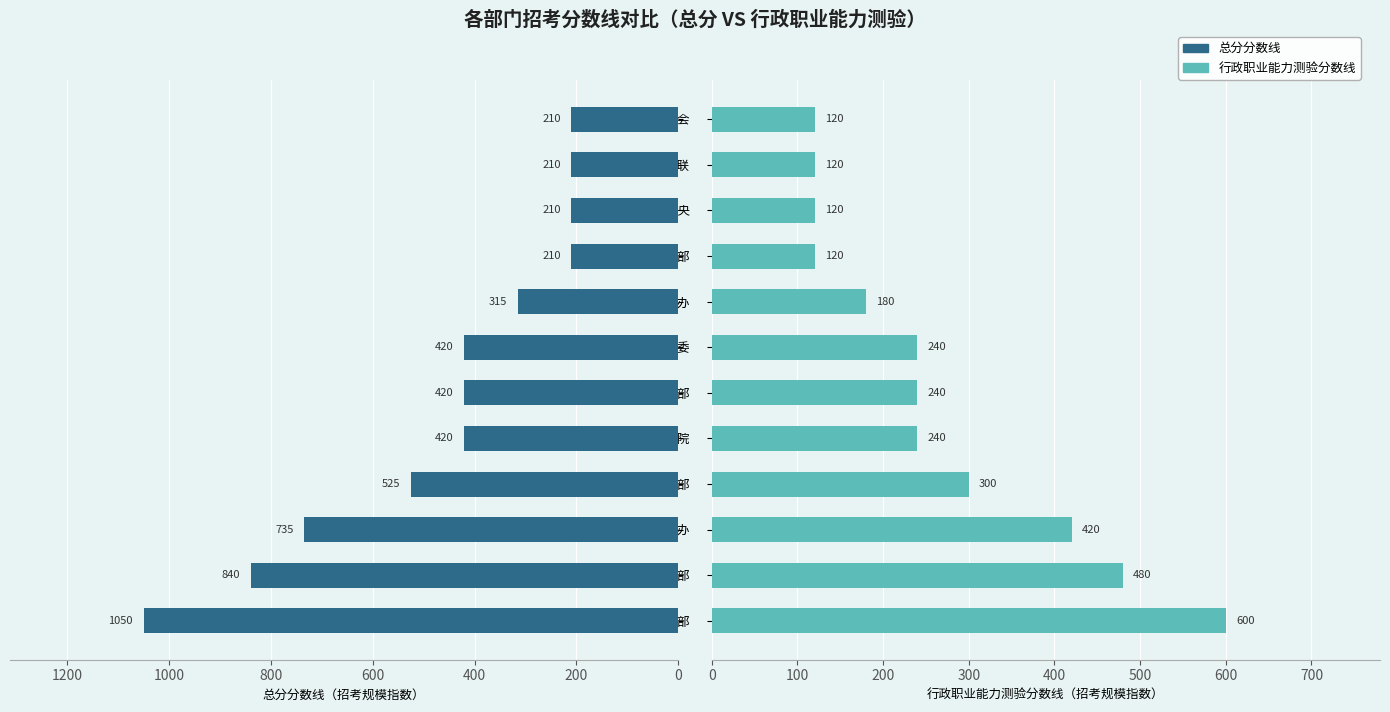

How many bars are there in each group?

2